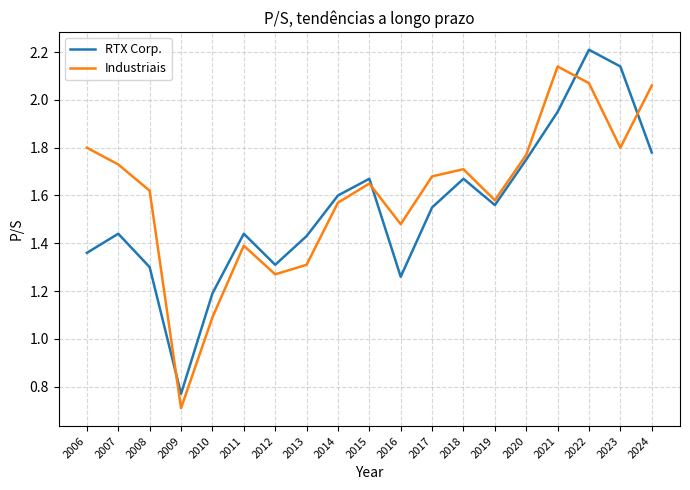

True or false: Industriais has a value of 2.0 at 2016.

False